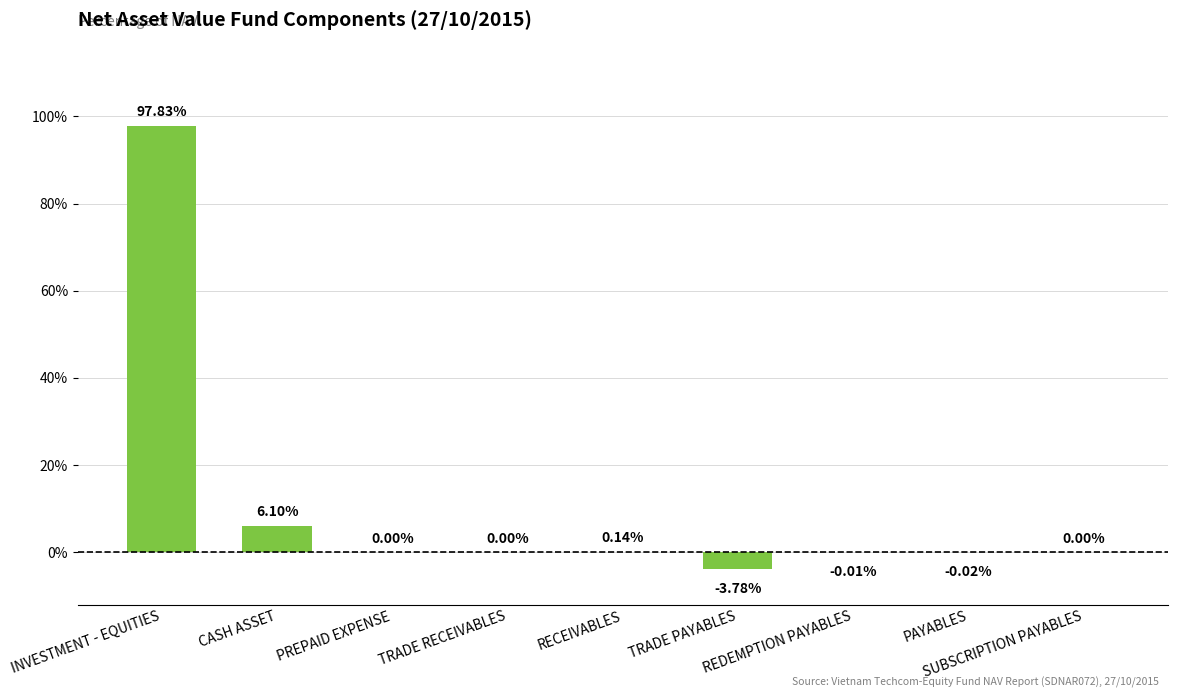

Count the number of categories in the chart.

9